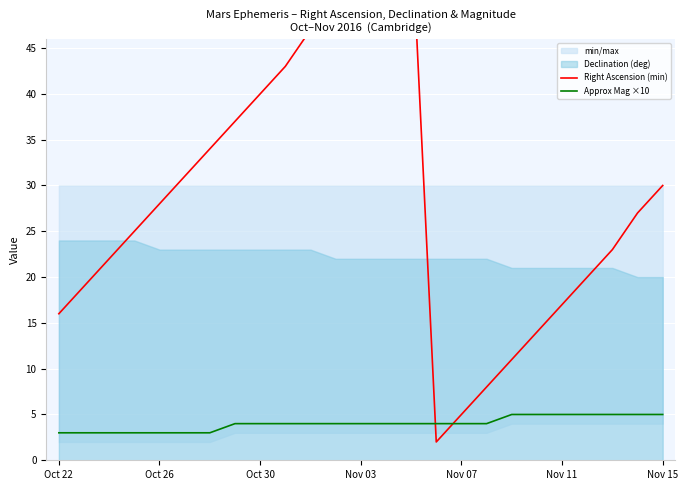

At which category does Right Ascension (min) reach its first local valley?

15